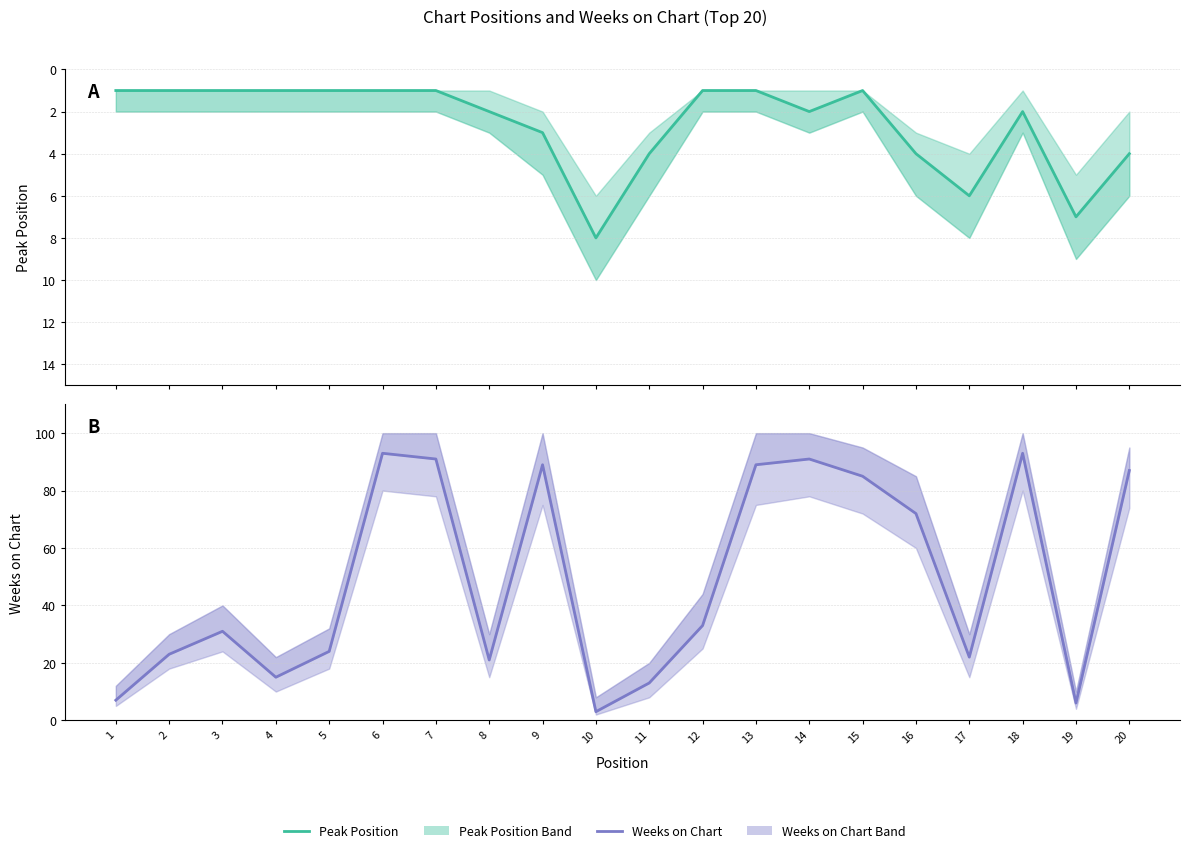

What is the difference between the maximum and second lowest values in the Weeks on Chart series?

87